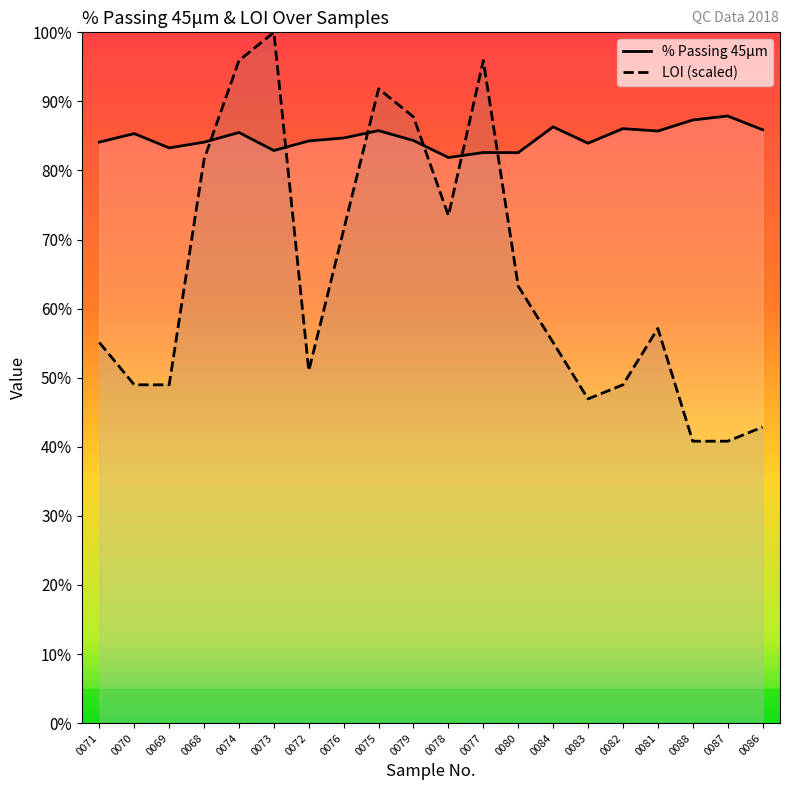

What is the spread (max minus min) of values at 0068?

2.5